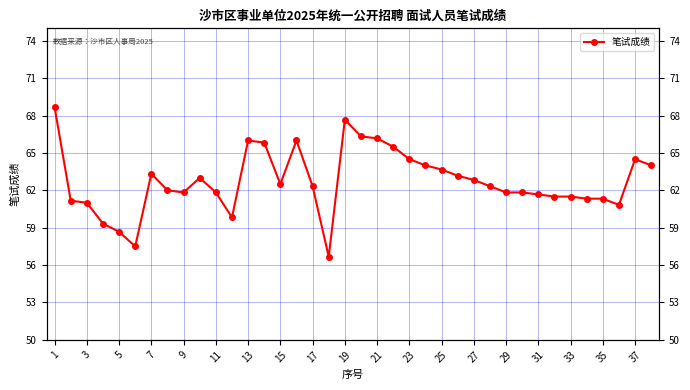

How many points are higher than both their immediate neighbors (excluding endpoints)?

6